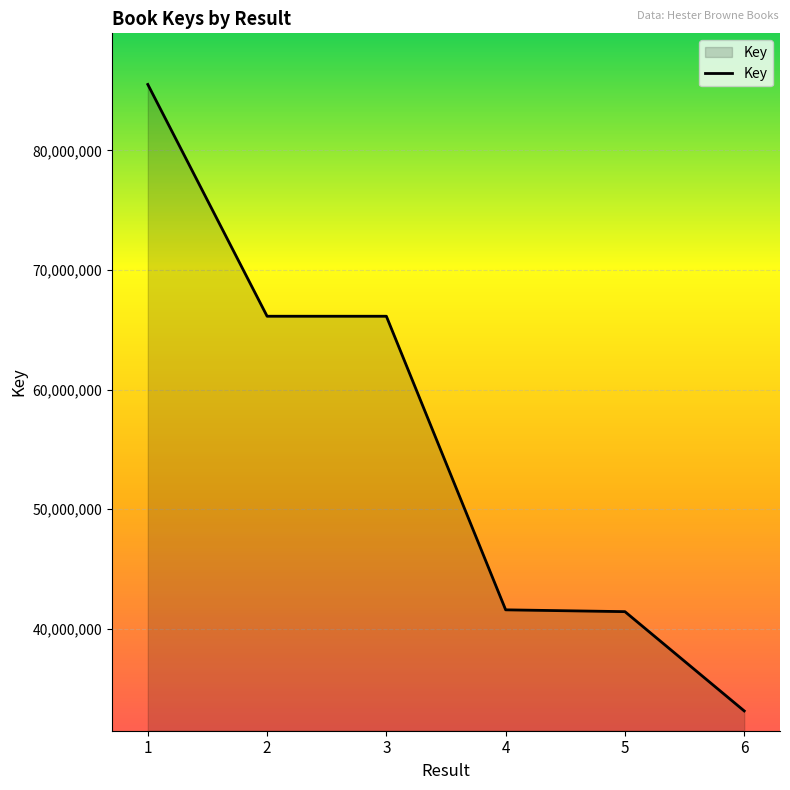

What is the ratio of the value at 4 to the value at 1?

0.5